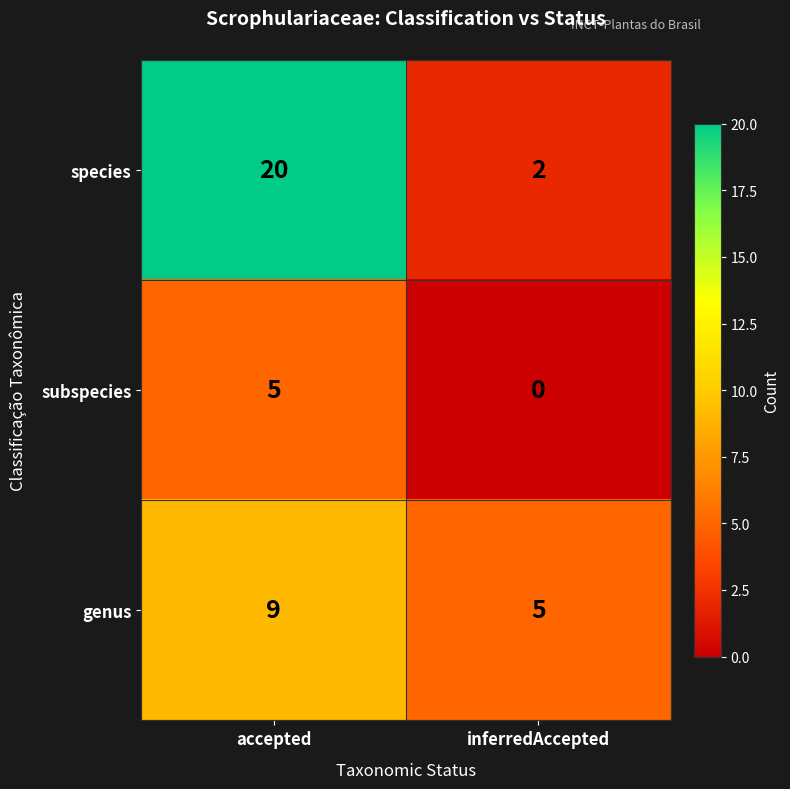

Count the number of categories in the chart.

2